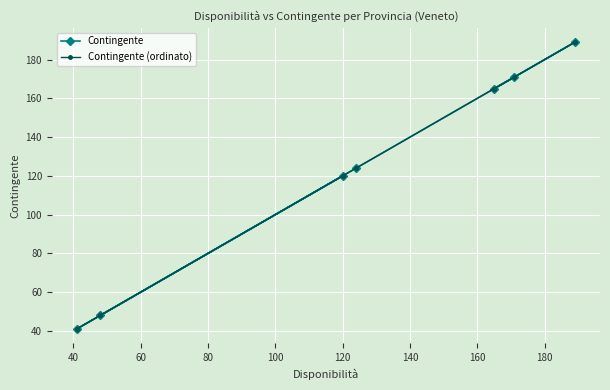

How many series are shown in this chart?

2